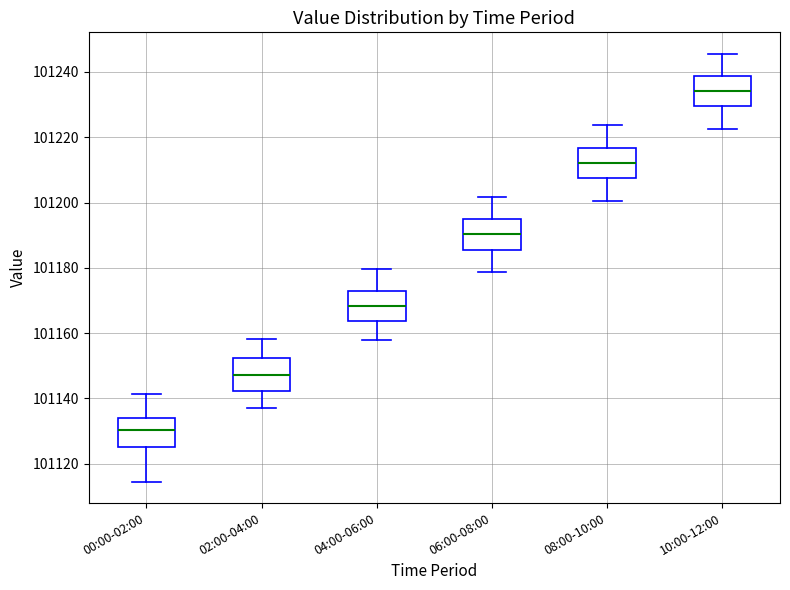

Which box's median line is the highest?

10:00-12:00